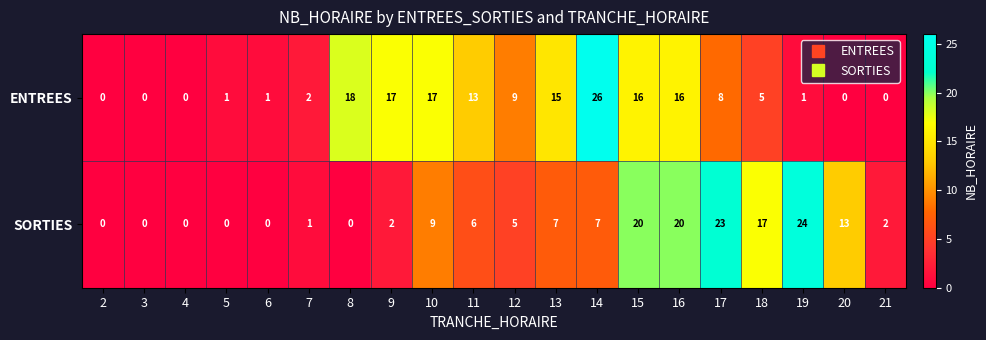

What is the total value across all series at 15?

36